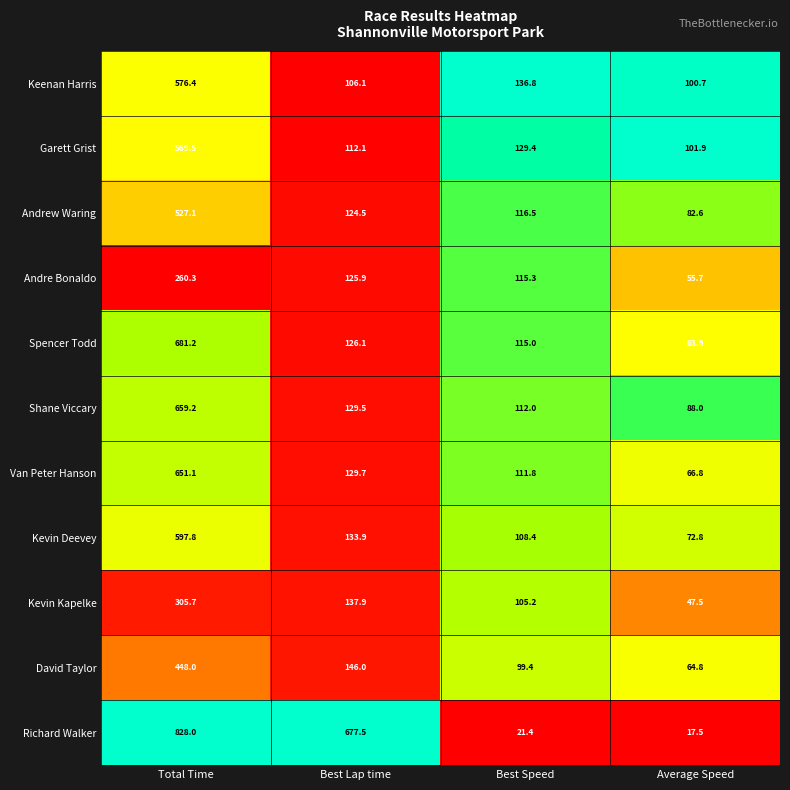

At which label is Kevin Kapelke closest to 176?

Best Lap time